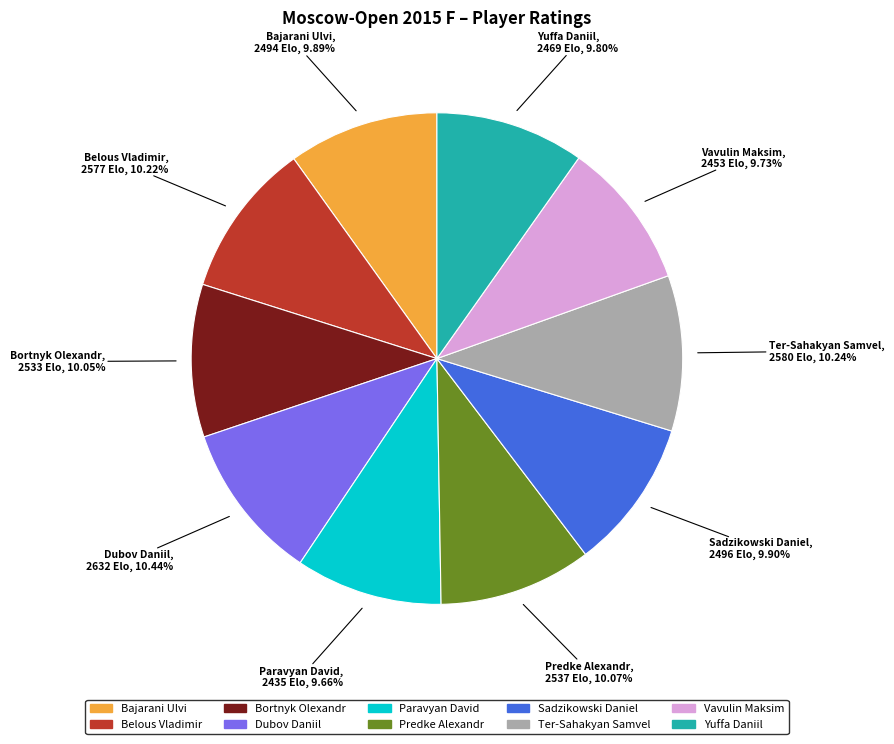

Do Predke Alexandr and Bortnyk Olexandr together represent more than half of the pie?

No